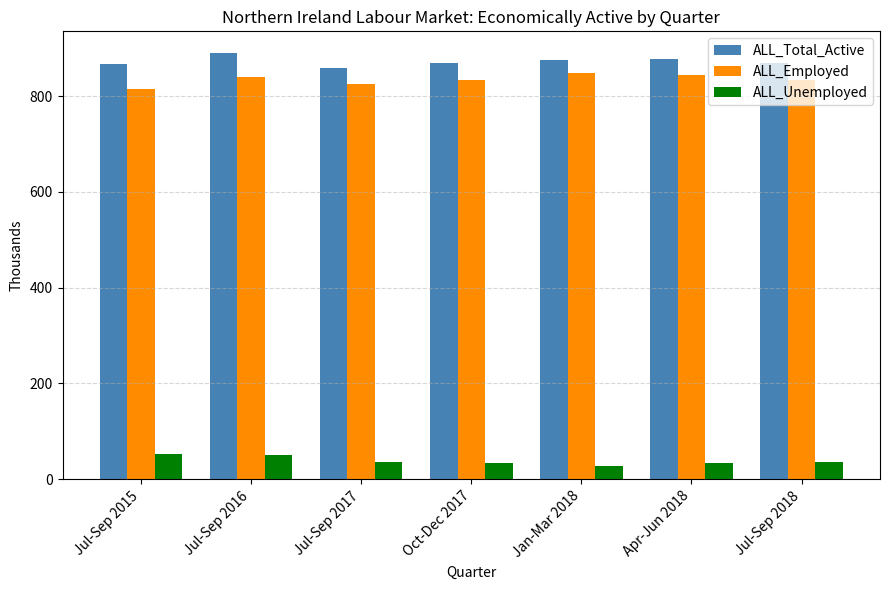

How many bars are there in each group?

3